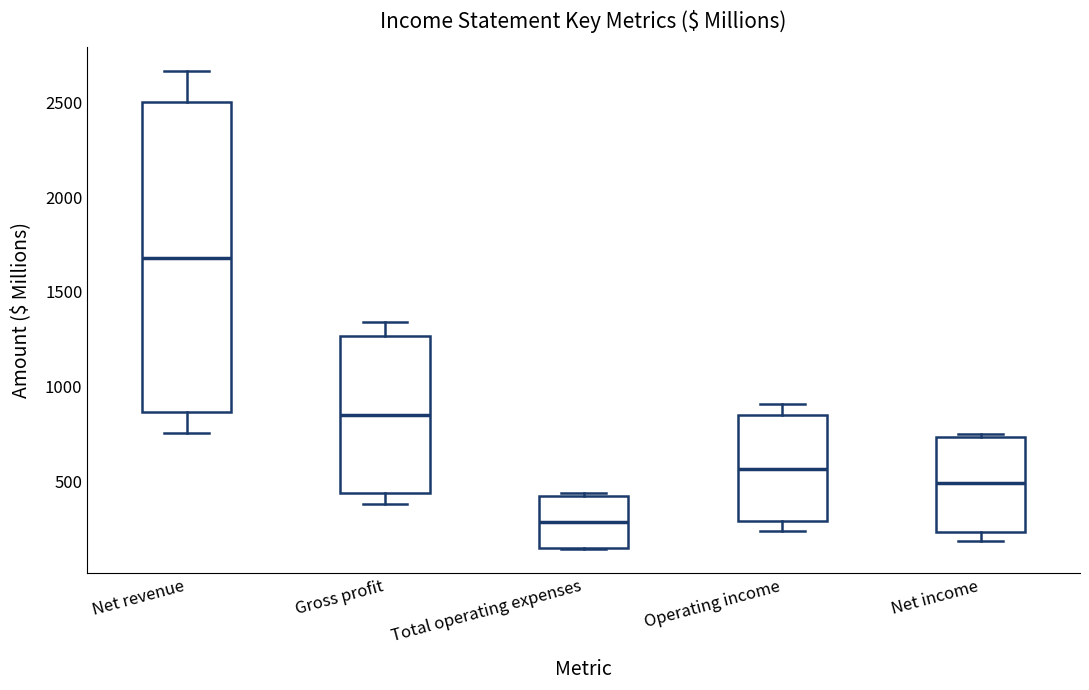

Reading left to right, transcribe this box plot: for each box, give where its median line is, the range the box spans, and where its two whiskers end, as read against the y-axis. The values are not printed on the chart, so give them approximately, as read against the axis.

Net revenue: median 1700, box 850 to 2500, whiskers 750 to 2650
Gross profit: median 850, box 450 to 1250, whiskers 400 to 1350
Total operating expenses: median 300, box 150 to 400, whiskers 150 to 450
Operating income: median 550, box 300 to 850, whiskers 250 to 900
Net income: median 500, box 250 to 750, whiskers 200 to 750